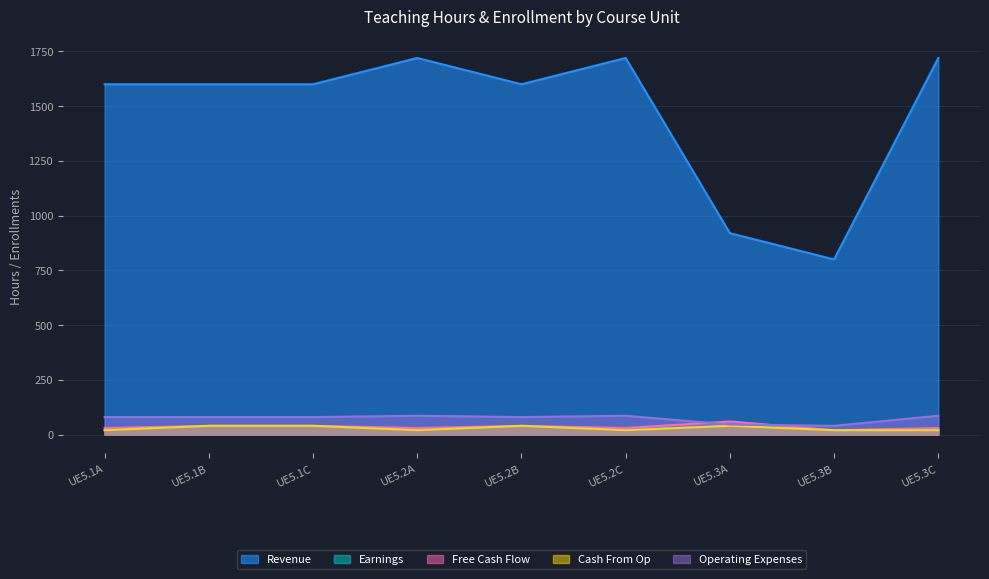

How many values in the Operating Expenses (Nb inscrits total) series are below 80?

2